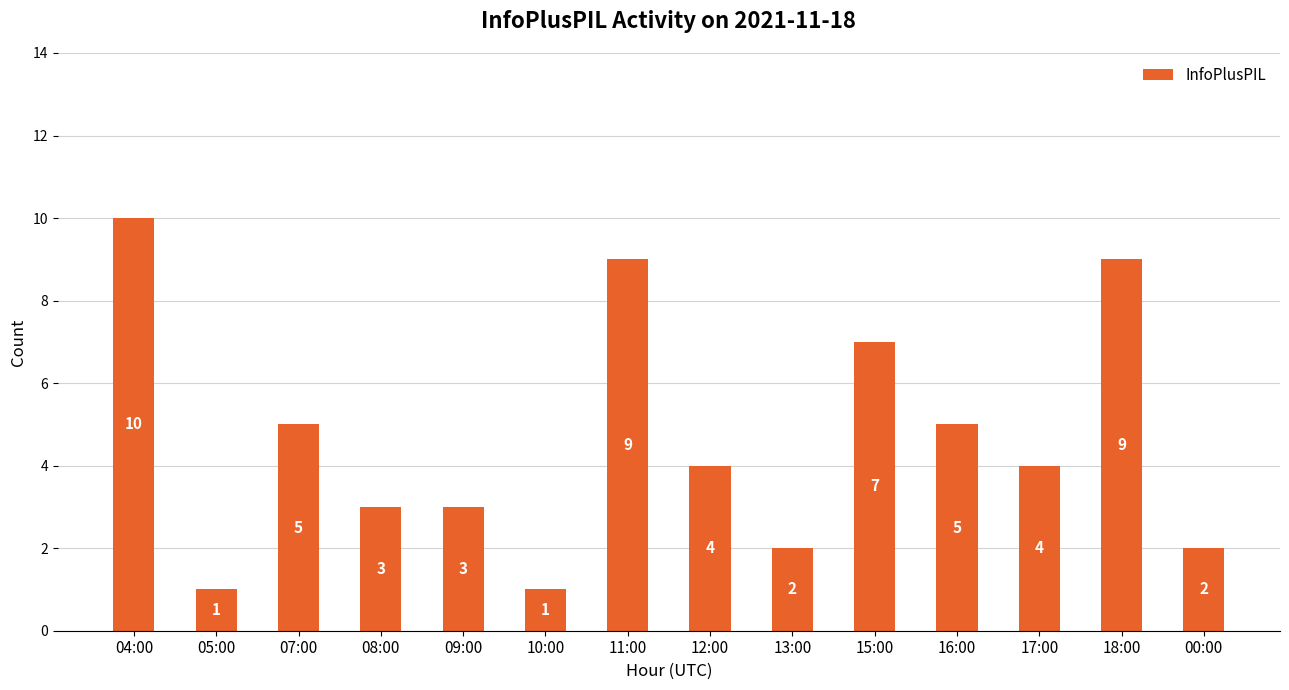

Is it true that the value at 16:00 is 7?

False